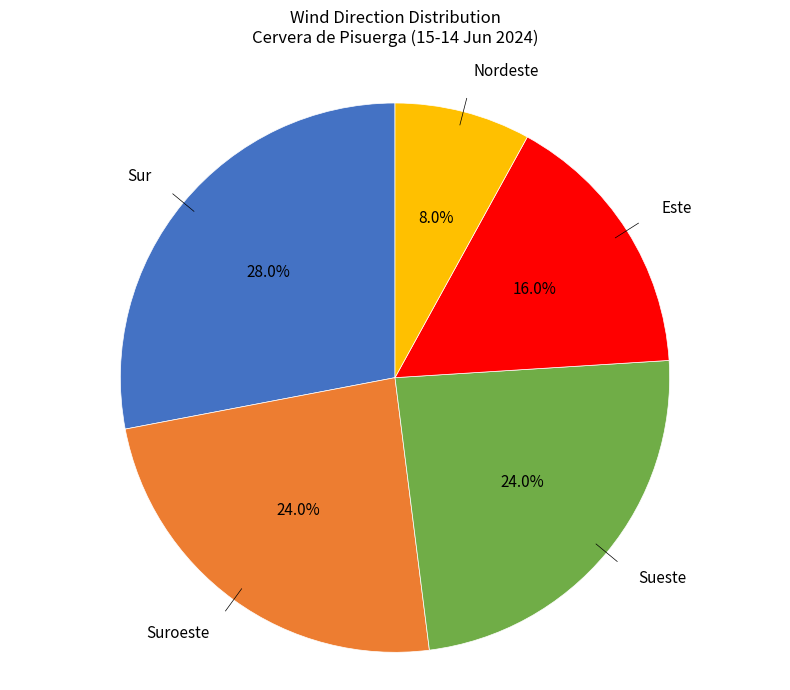

Does any single category account for the majority?

No